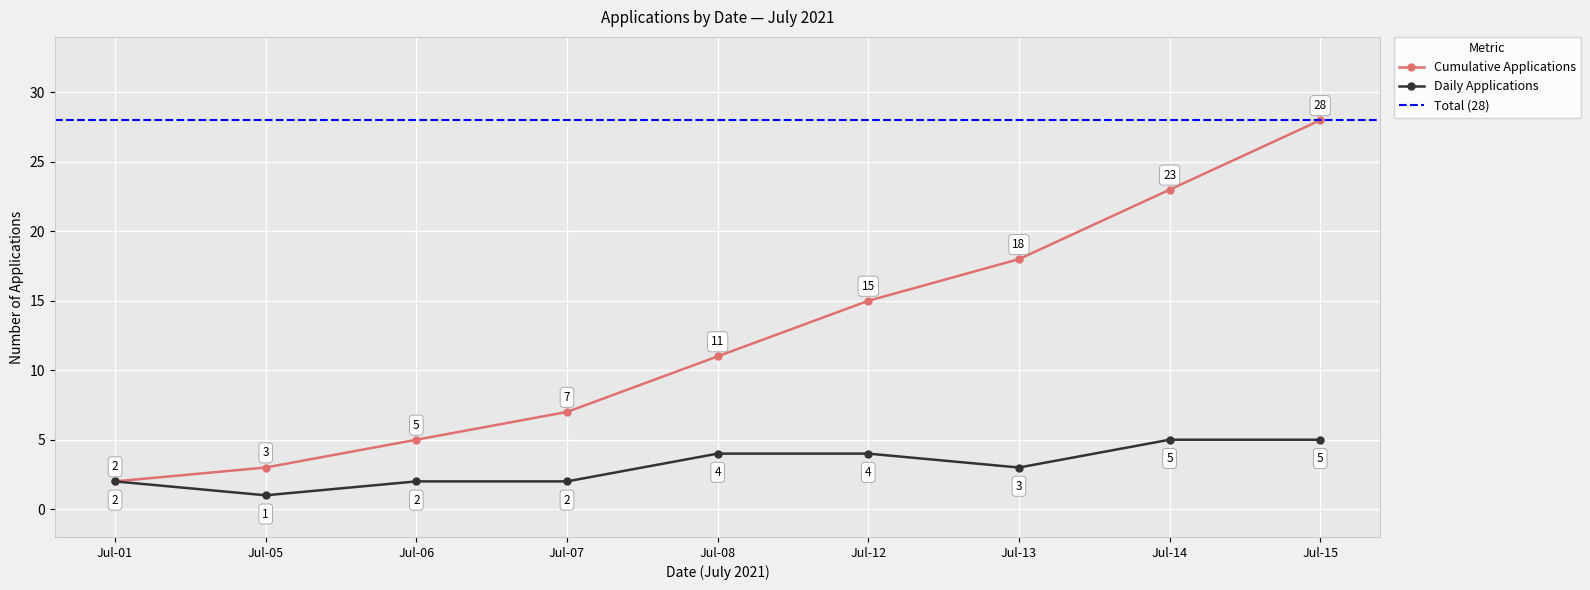

At which label does Cumulative Applications first exceed 15?

2021-07-13